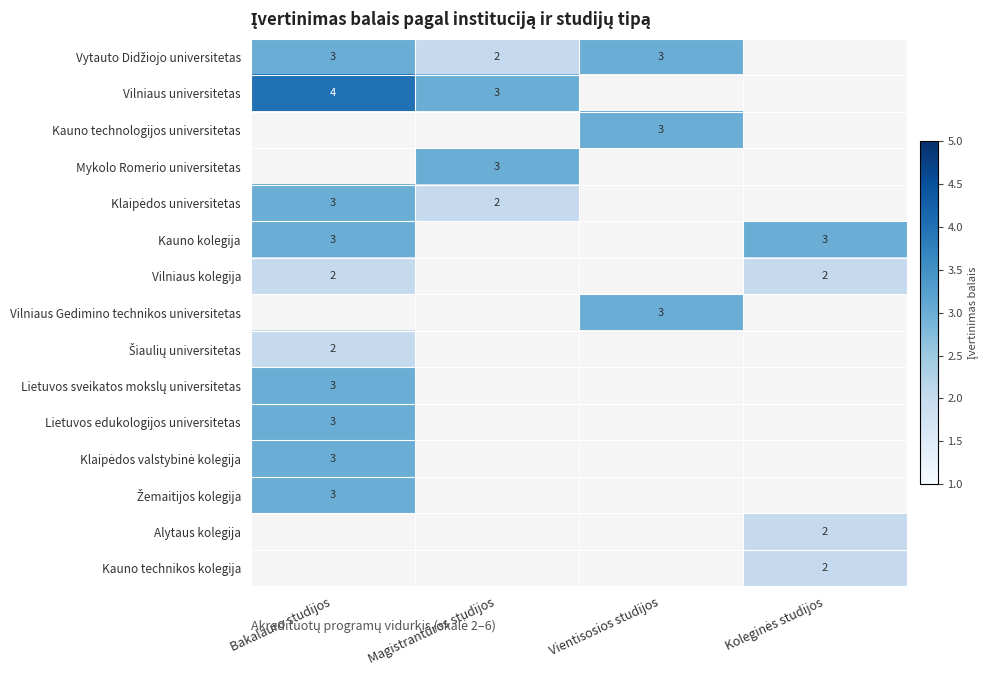

Is it true that Lietuvos edukologijos universitetas equals 1 at Bakalauro studijos?

False